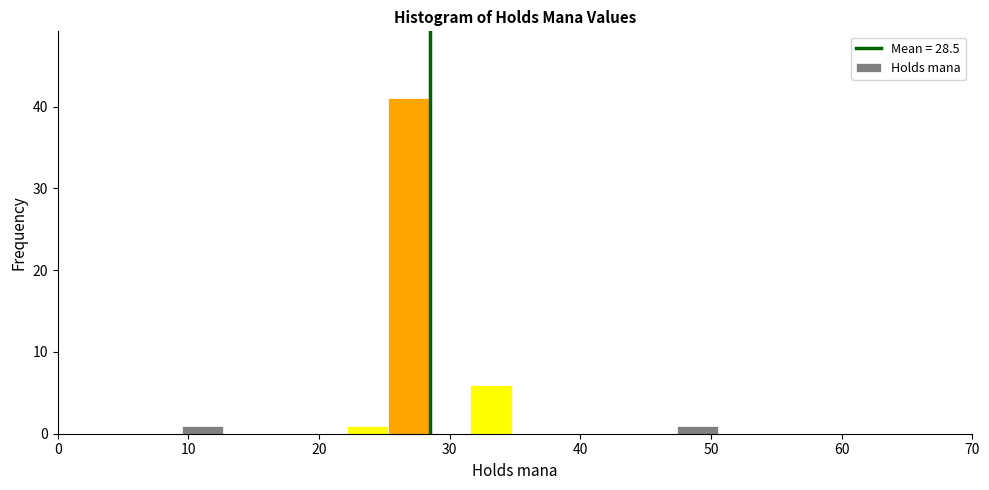

Read against the x-axis, roughly where is the centre of the tallest bar?

27